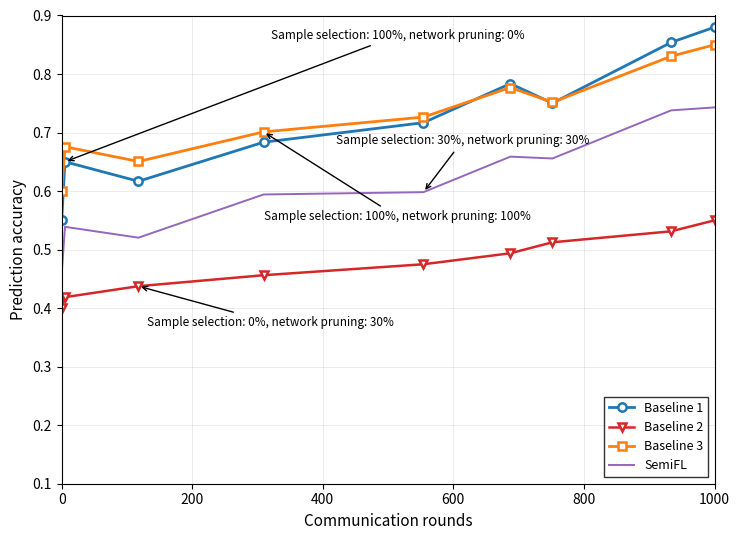

Which series has the largest total across all categories?

Baseline 3